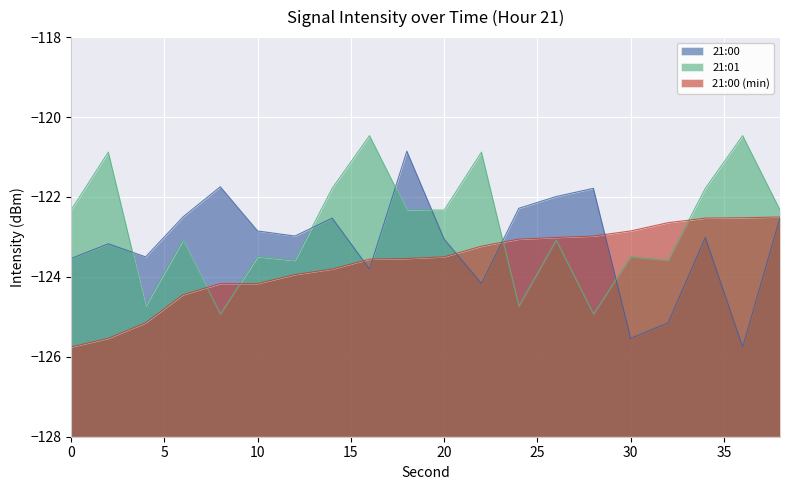

What are all the series names shown in the legend?

21:00, 21:01, 21:00 (min)